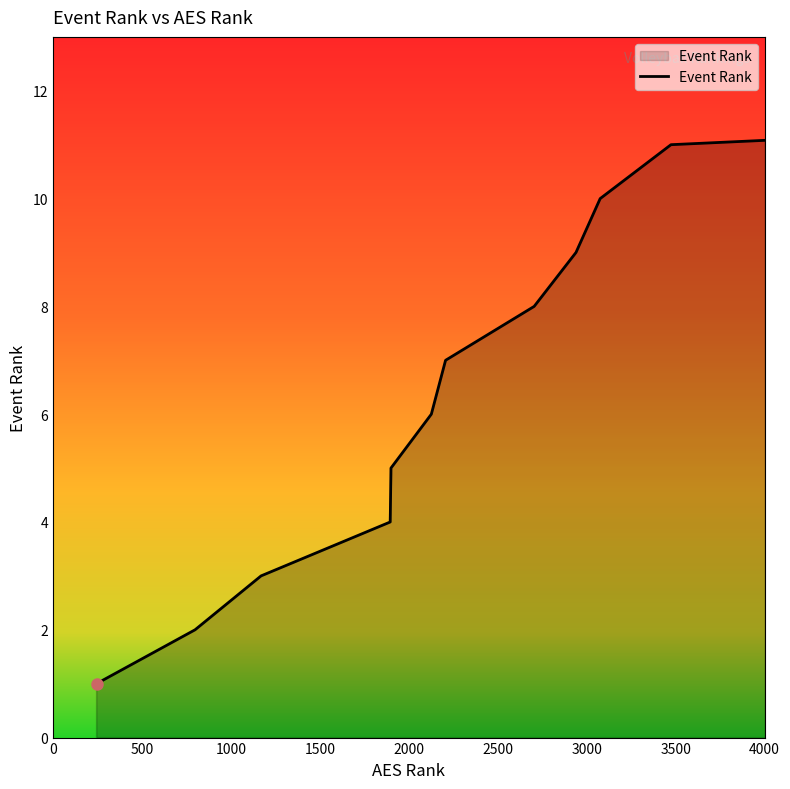

What is the difference between the maximum and minimum values?

11